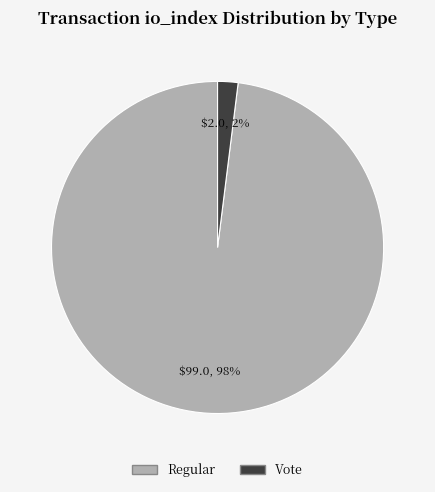

Is there any slice that represents more than half of the pie?

Yes